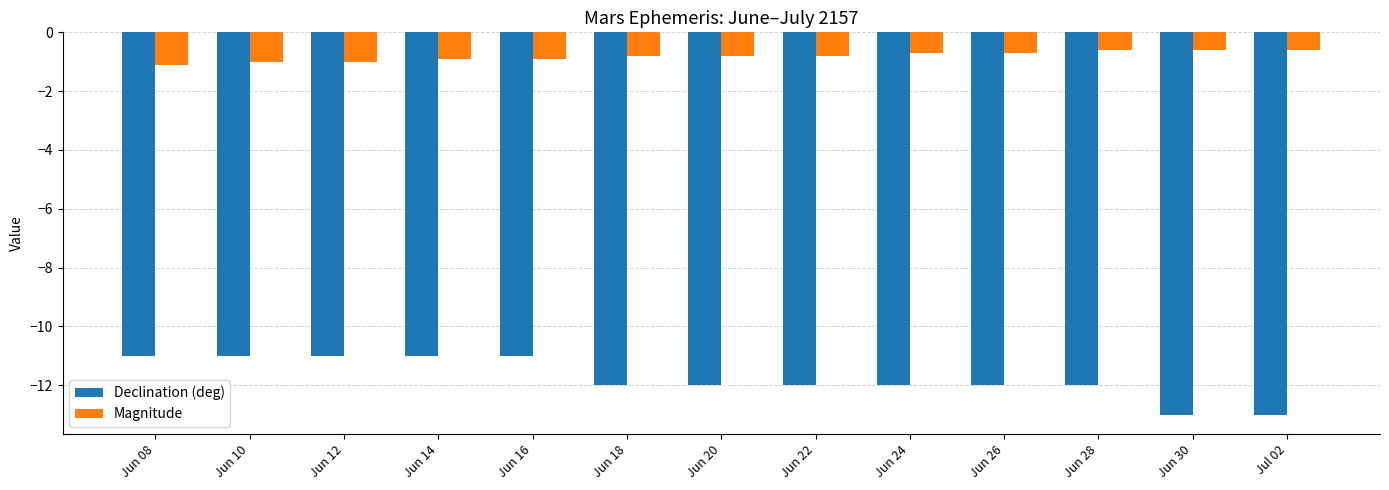

Count the number of categories in the chart.

13